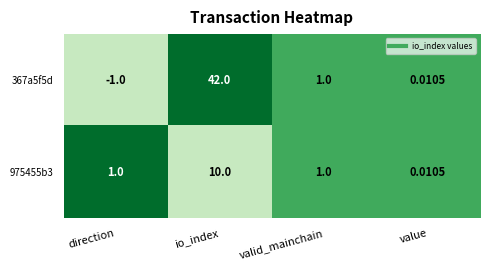

What is the spread (max minus min) of values at direction?

2.0